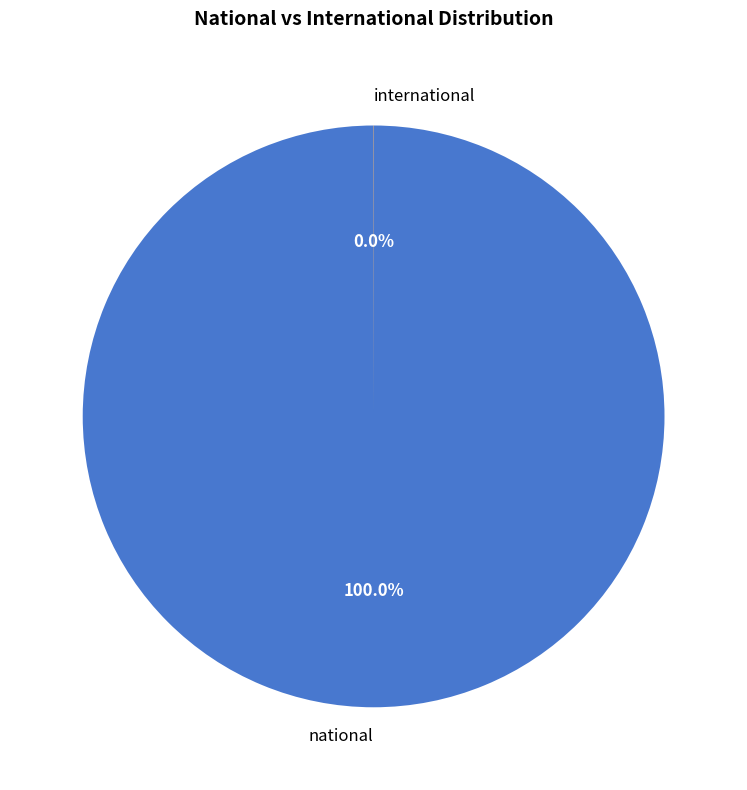

Does national account for over 50% of the chart?

Yes